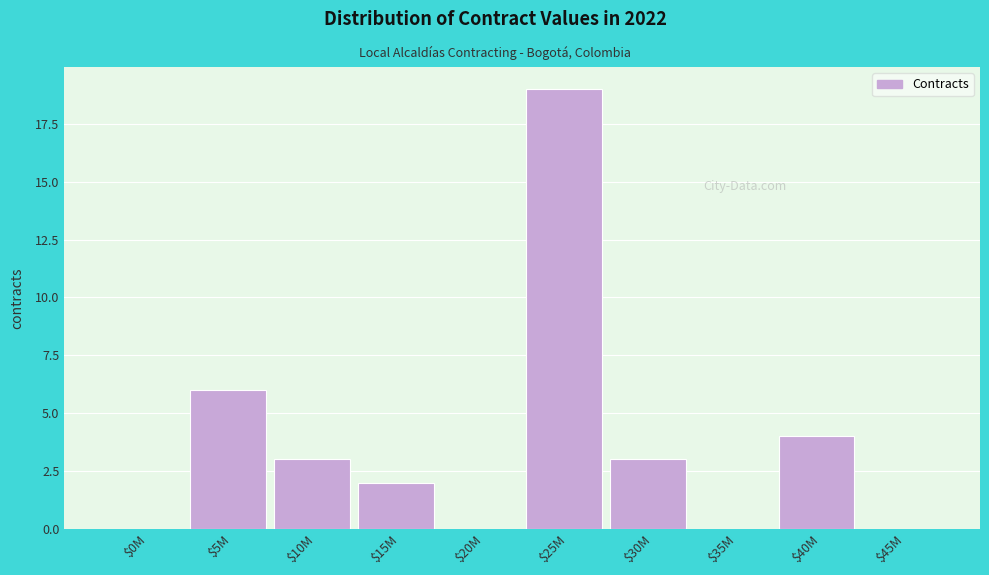

At which label is the value closest to 9?

$5M